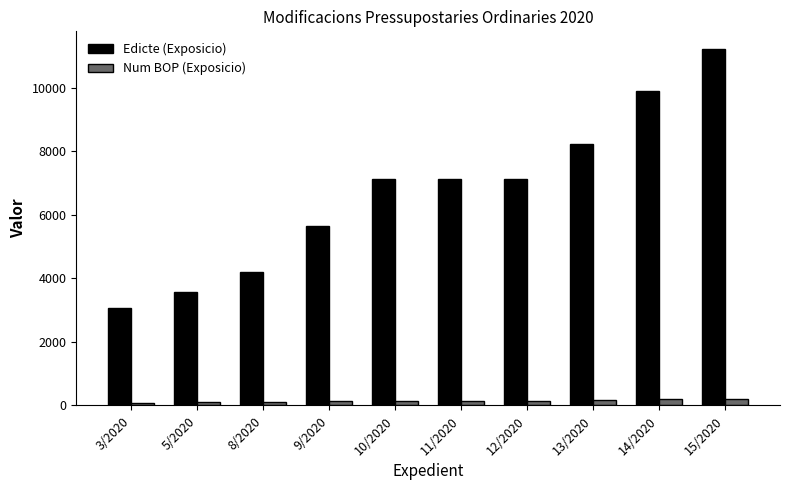

What is the difference between the maximum and second lowest values in the Edicte (Exposicio) series?

7647